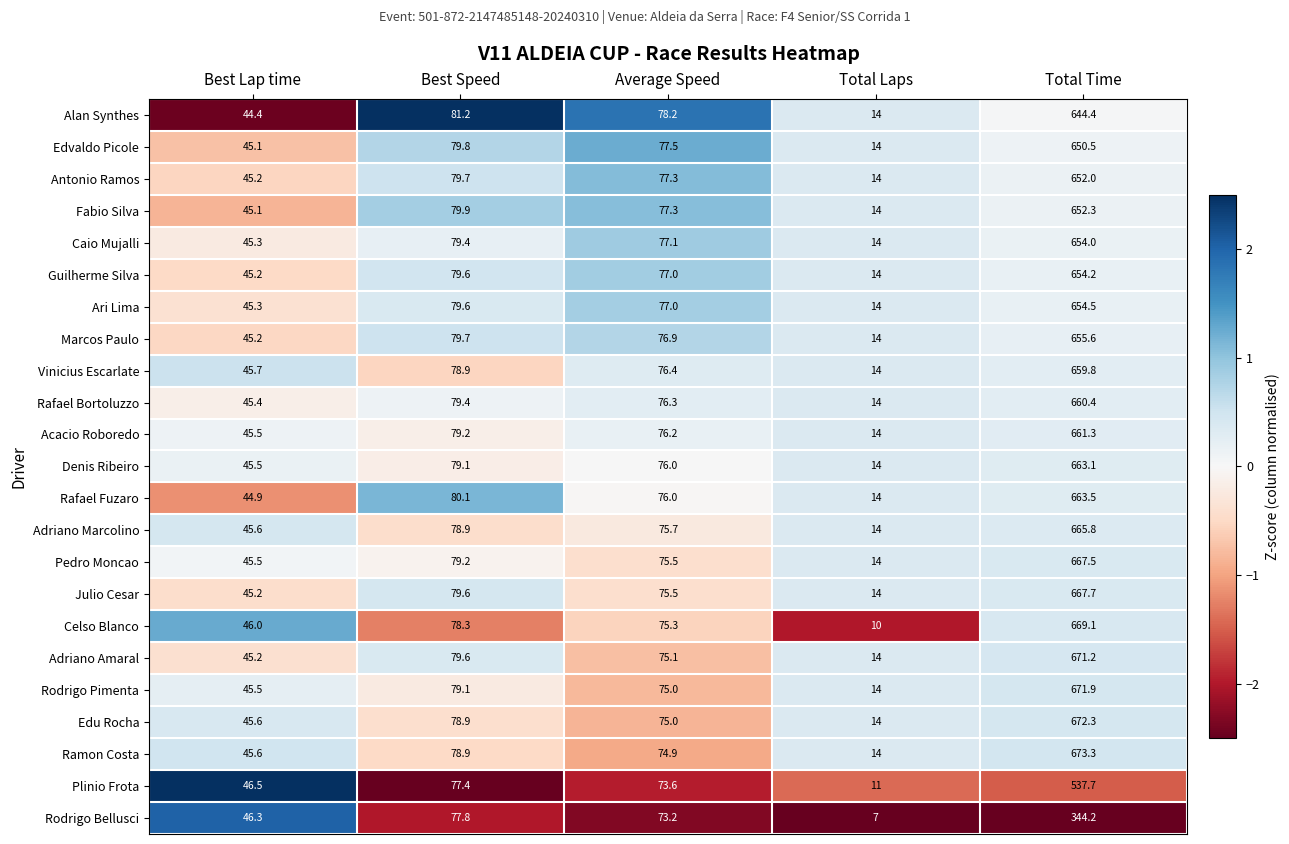

At which label is Celso Blanco closest to 339?

Best Speed